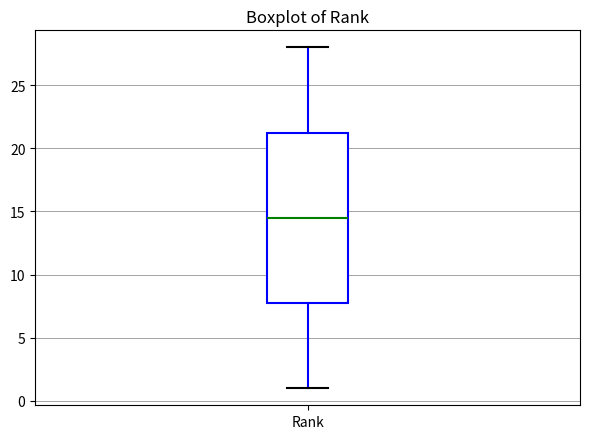

Transcribe this box plot: give where the median line is, the range the box spans, and where the two whiskers end, as read against the y-axis. The values are not printed on the chart, so give them approximately, as read against the axis.

median 14.5, box 8.0 to 21.5, whiskers 1.0 to 28.0